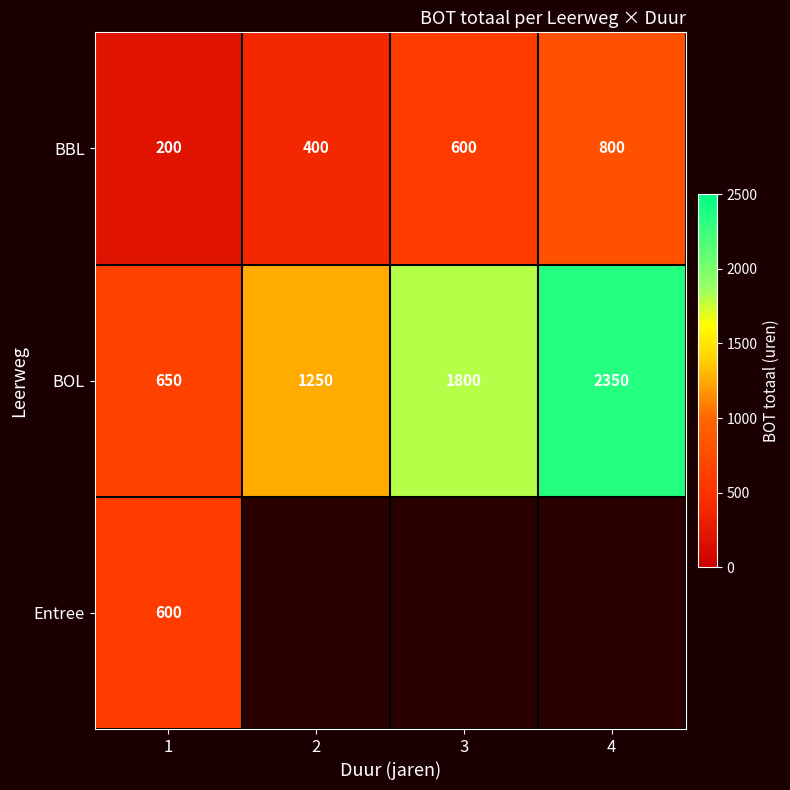

What is the lowest value of the BBL series?

200